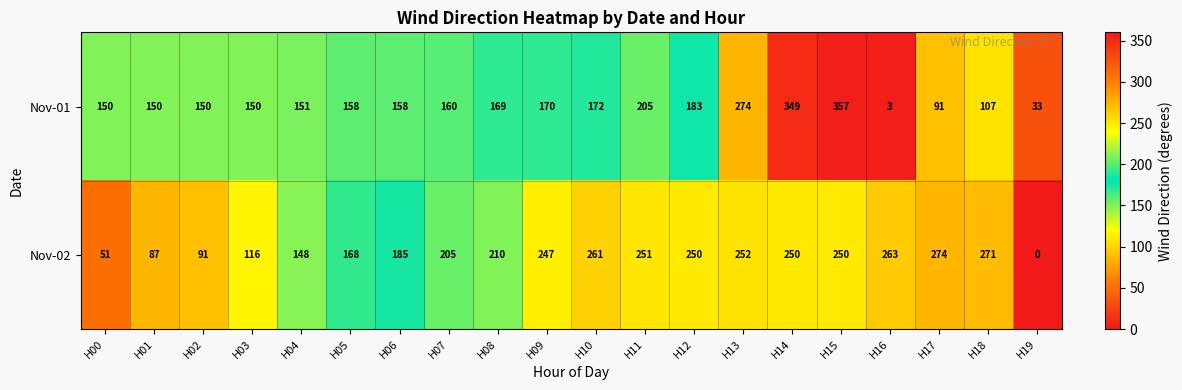

Rank the series at H04 from lowest to highest value.

Nov-02, Nov-01